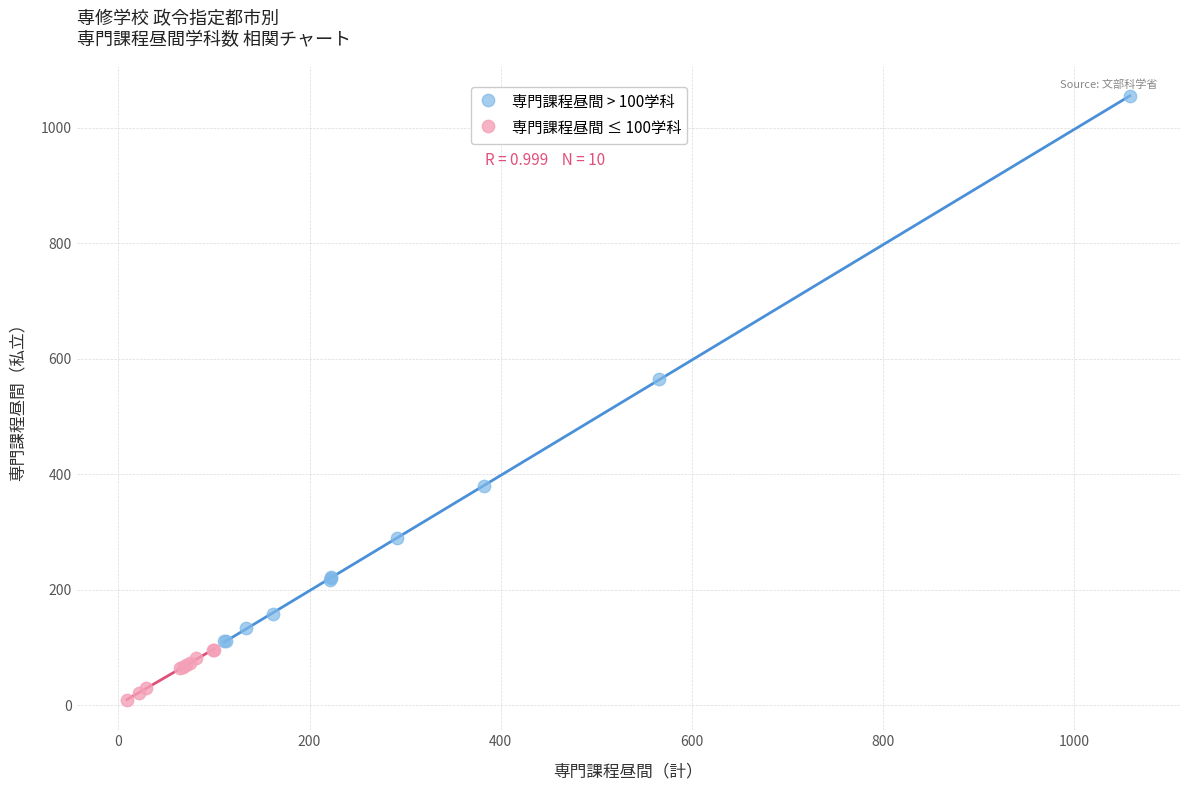

Which series has the largest Y range (max minus min)?

専門課程昼間 > 100学科